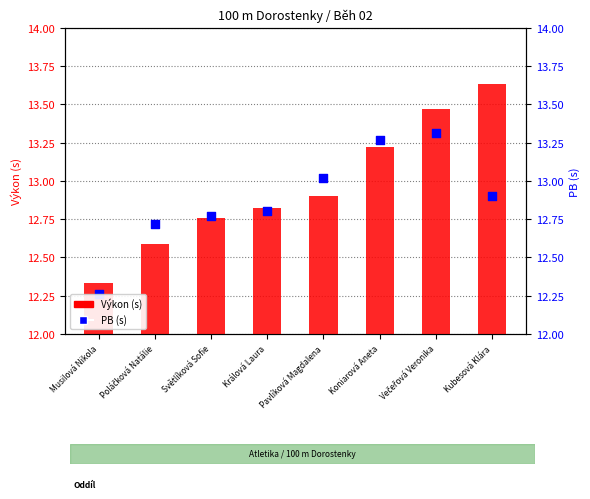

Is the value of PB at Koniarová Aneta greater than the value of Výkon at Musilová Nikola?

Yes